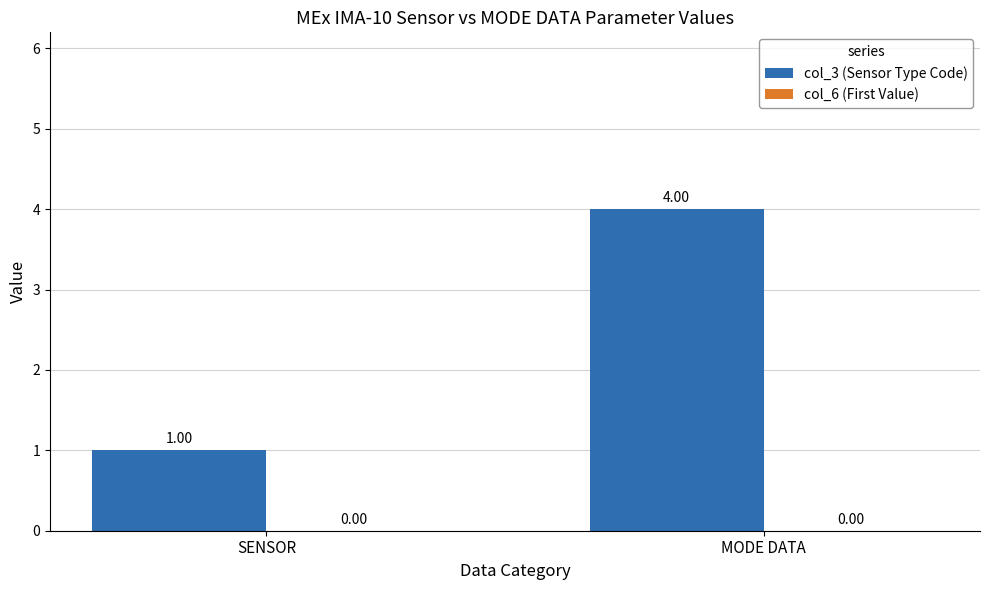

What position from the left is SENSOR?

1